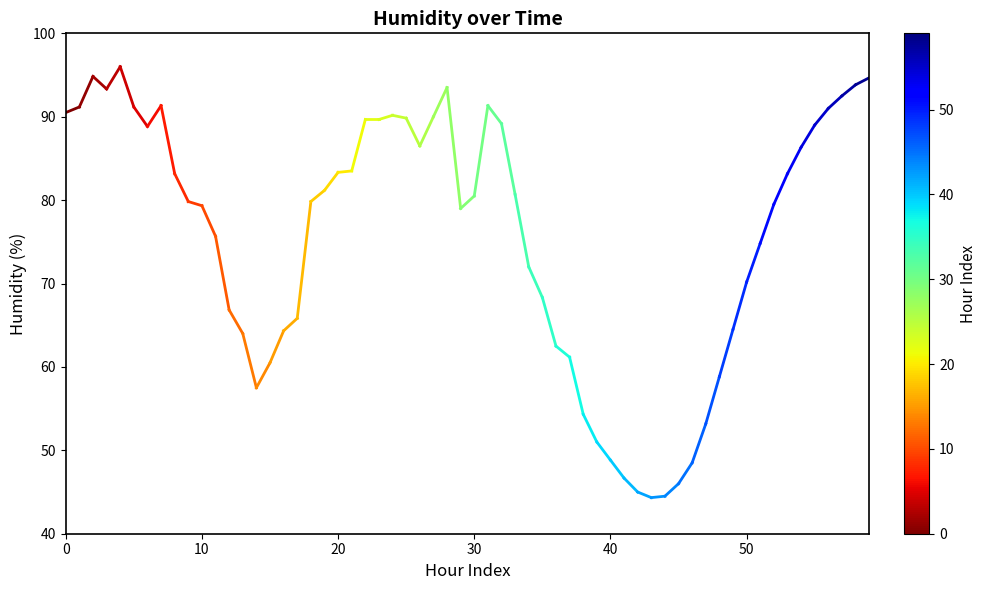

The chart shows a value of 90.5 at 0. True or false?

True